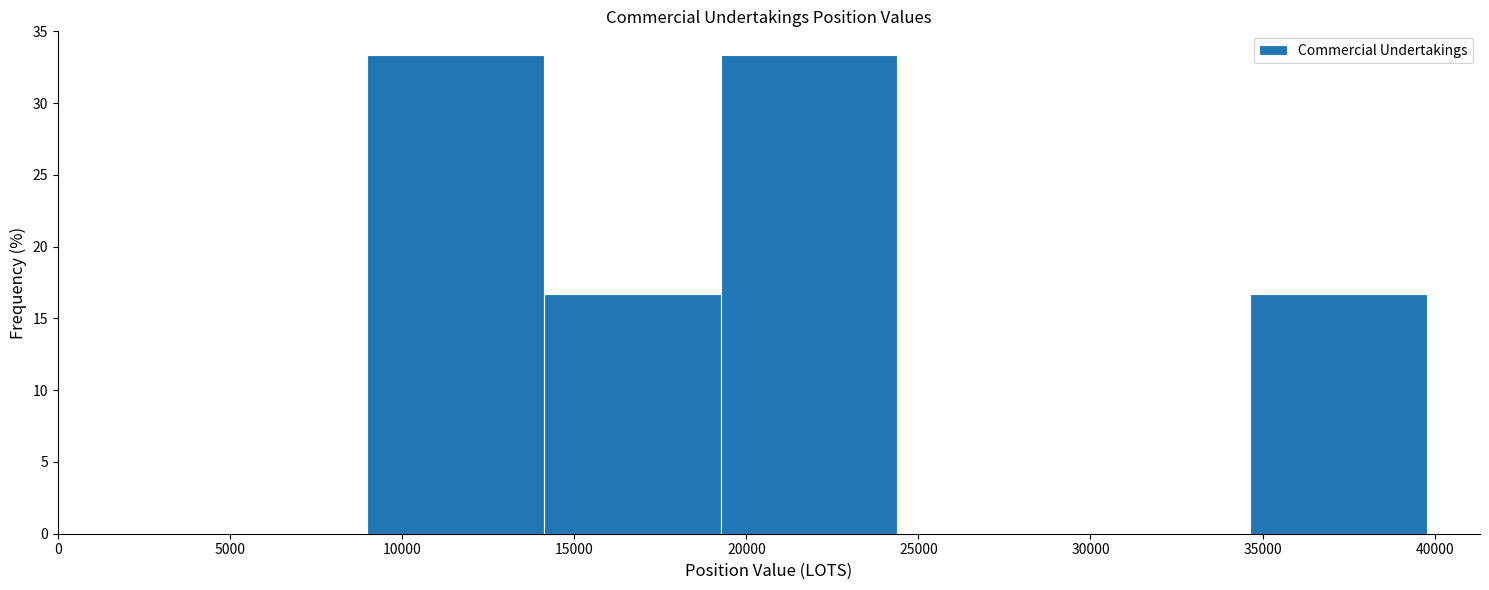

What is the height of the bar covering 14000 to 19500 on the x-axis? Neither the bar edges nor the heights are printed on the chart, so give them approximately, as read against the axes.

16.5